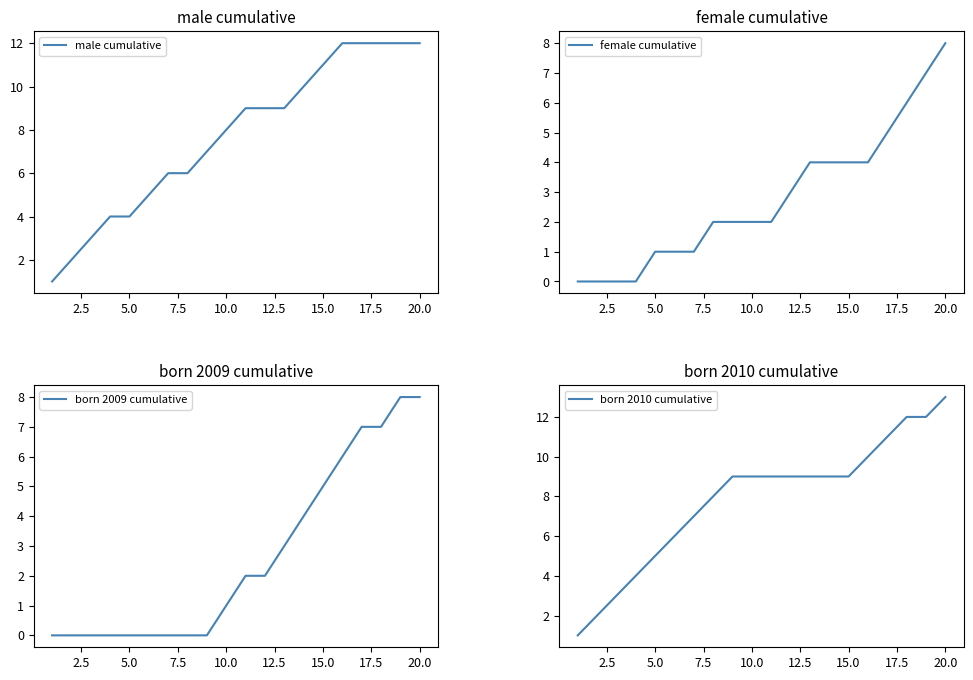

True or false: male cumulative has a value of 6 at 15.0.

False